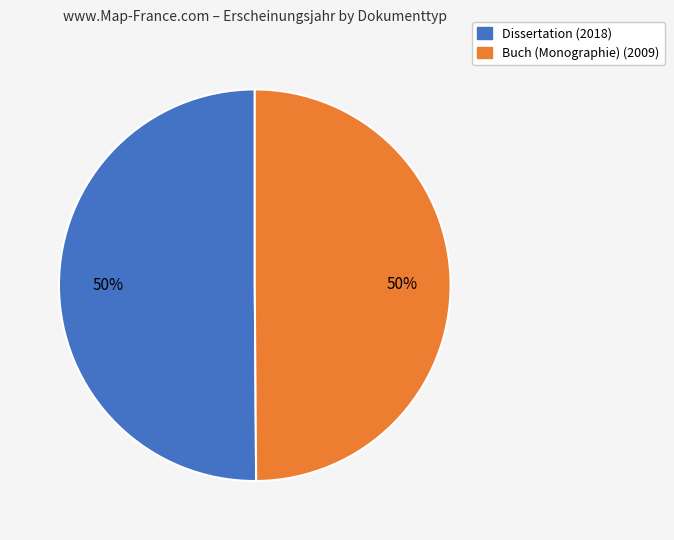

Is it true that Dissertation (2018) is 50% of the pie?

True